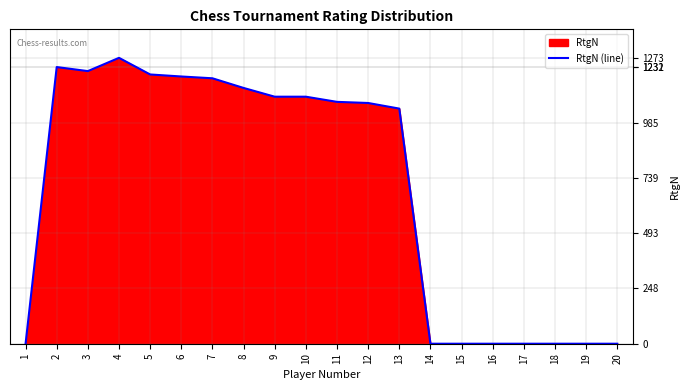

Count the number of data series in this chart.

1